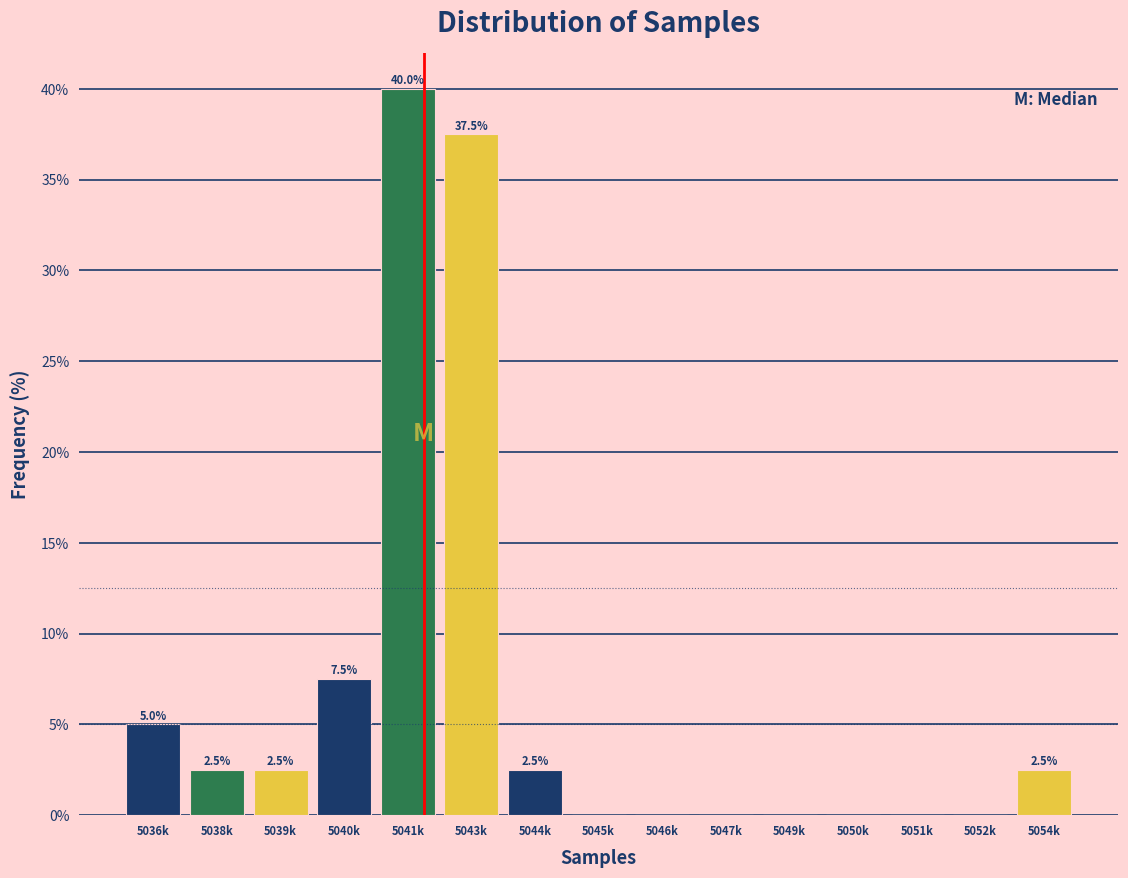

Reading left to right, extract all data points from this chart.

5036k=5.0	5038k=2.5	5039k=2.5	5040k=7.5	5041k=40.0	5043k=37.5	5044k=2.5	5045k=0.0	5046k=0.0	5047k=0.0	5049k=0.0	5050k=0.0	5051k=0.0	5052k=0.0	5054k=2.5